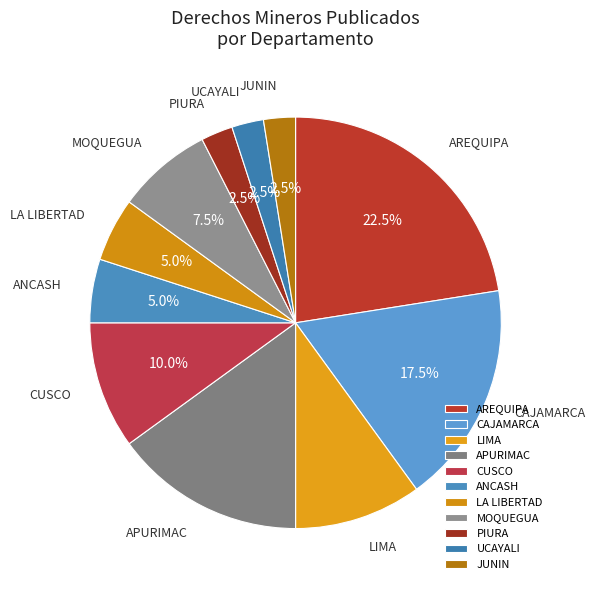

Does LIMA represent more than half of the total?

No